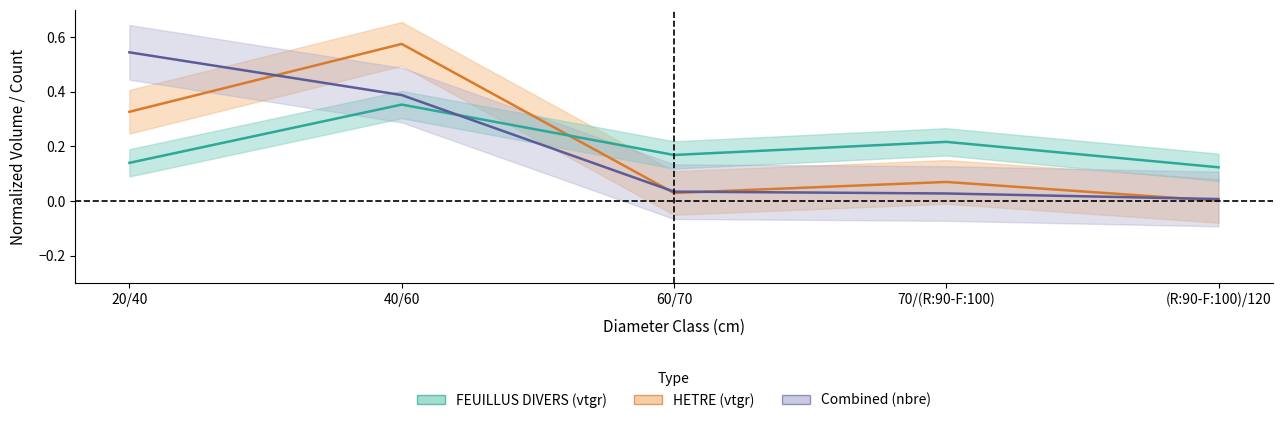

At which category is the sum across all series the highest?

40/60